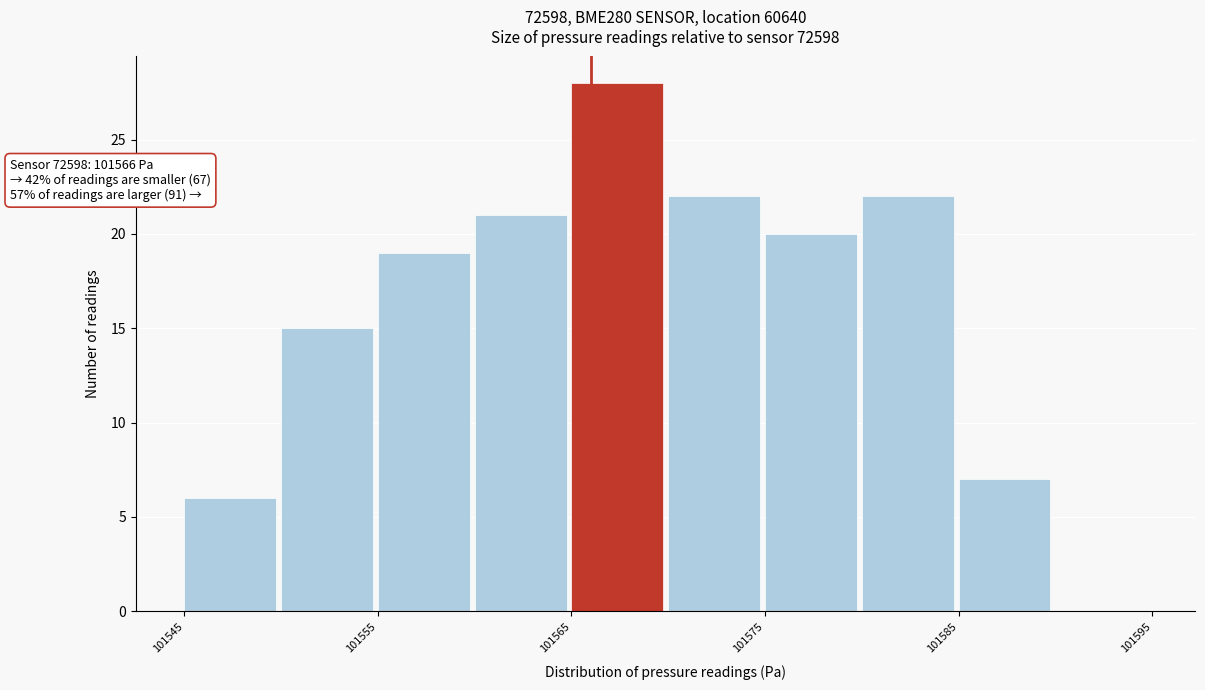

Which range on the x-axis has the tallest bar?

101565 to 101570